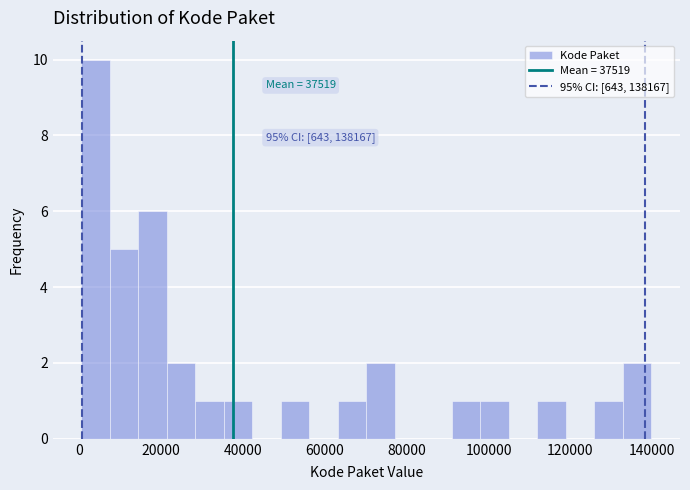

Read against the x-axis, roughly where is the centre of the tallest bar?

4000